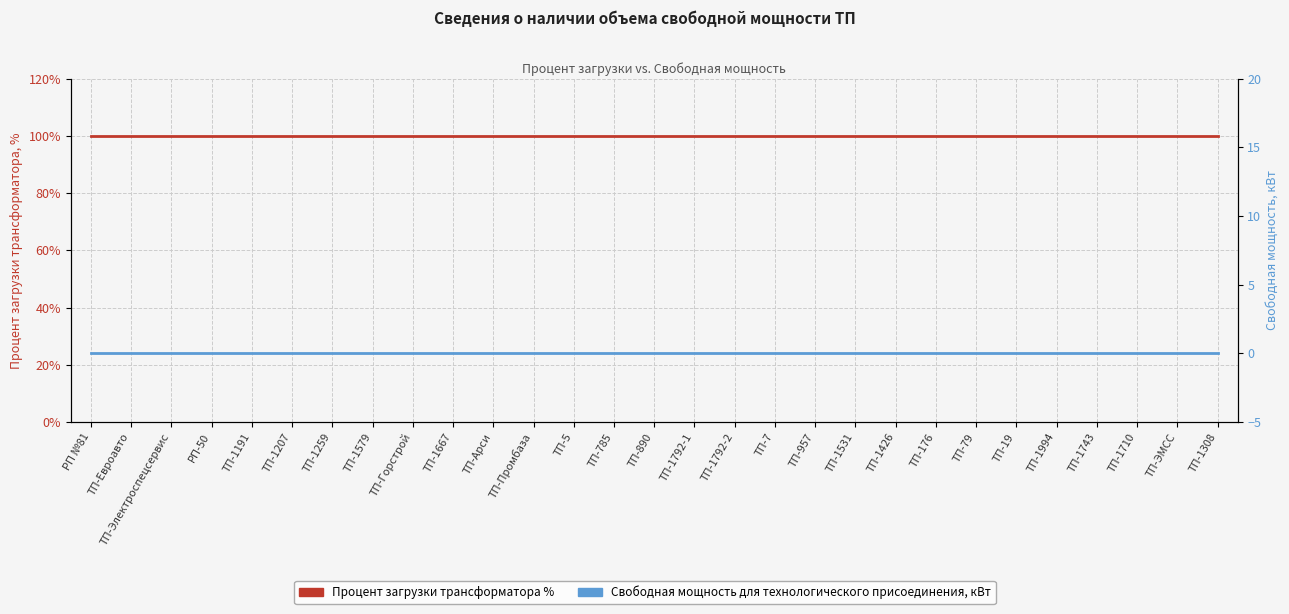

The value of Свободная мощность для технологического присоединения, кВт at ТП-Промбаза is 0. True or false?

True